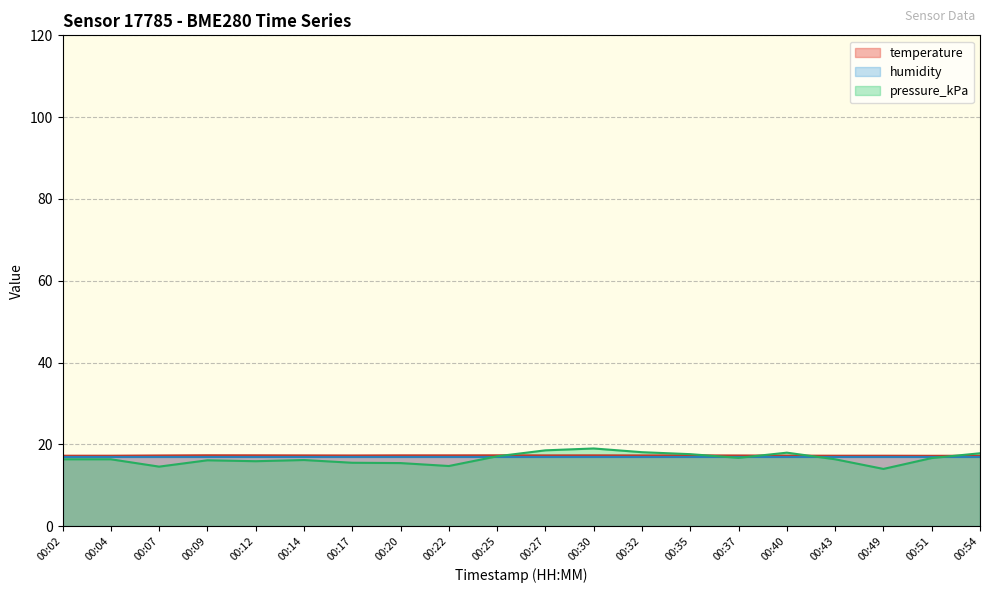

Between which two adjacent categories do temperature and pressure_kPa first intersect?

00:25 and 00:27